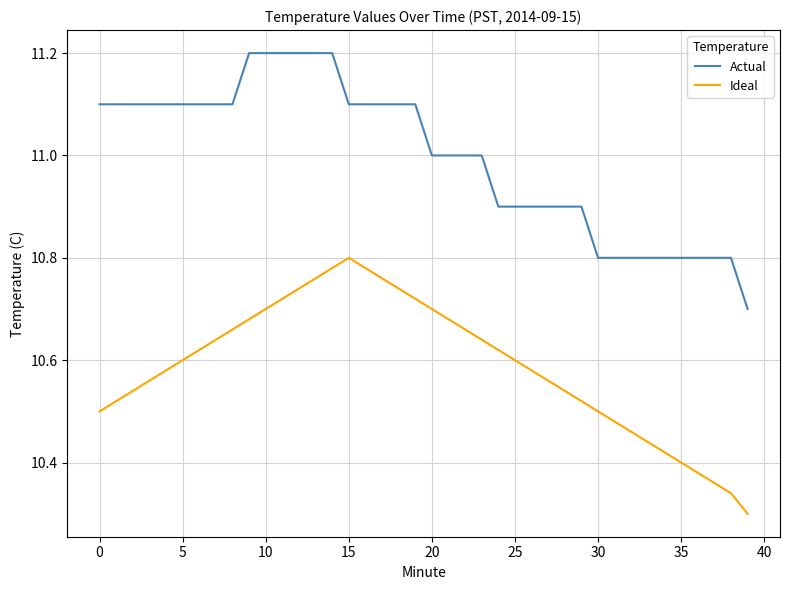

List the series in order of their peak value, highest first.

Actual, Ideal